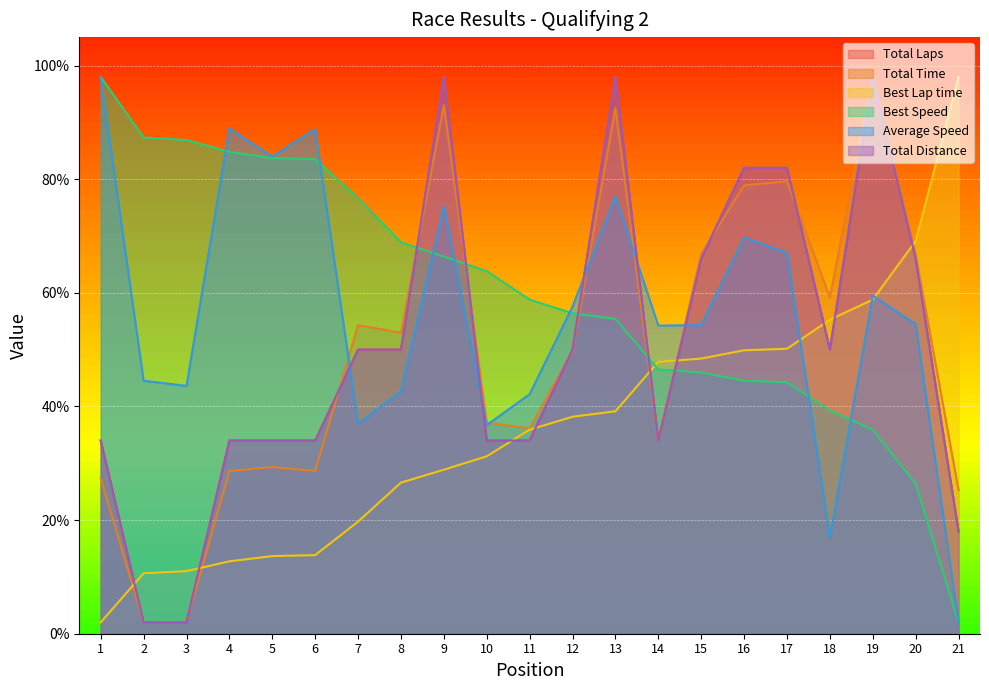

Which series changed the most between 11 and 16?

Total Laps